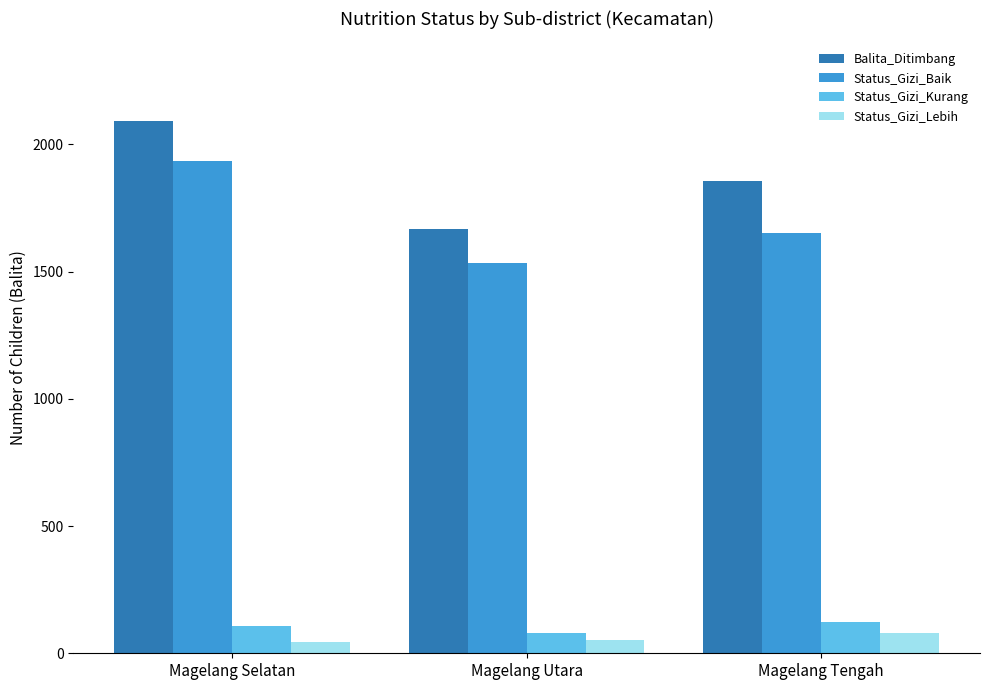

What is the sum of the Status_Gizi_Lebih values at Magelang Utara and Magelang Tengah?

132